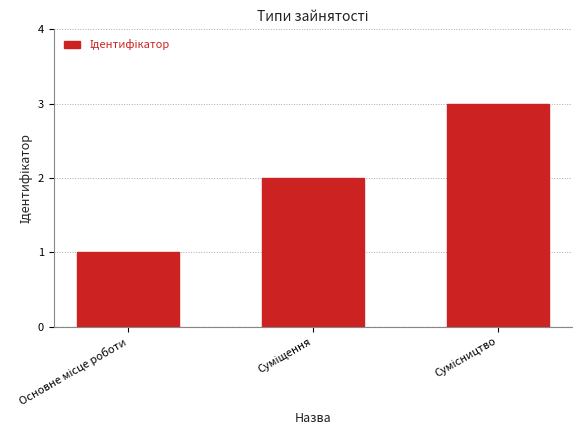

Does the chart contain stacked bars?

No